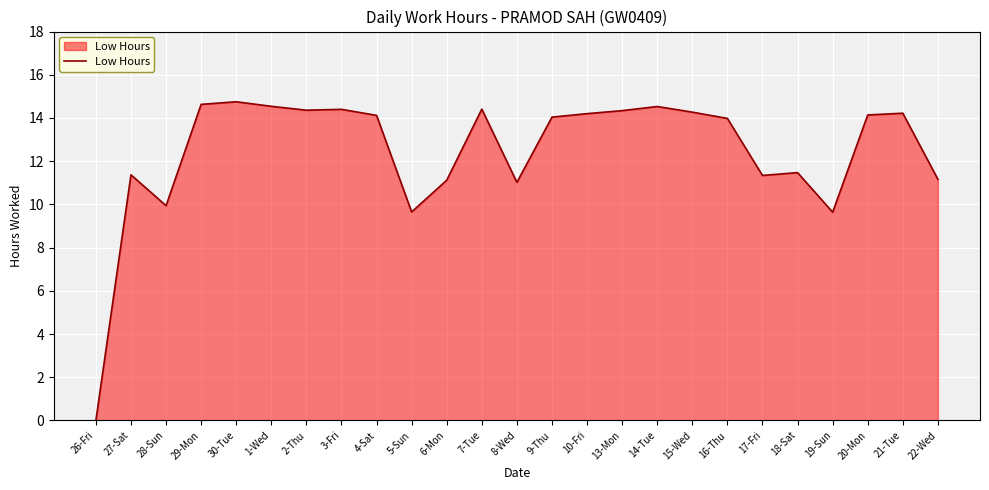

What position from the left is 21-Tue?

24